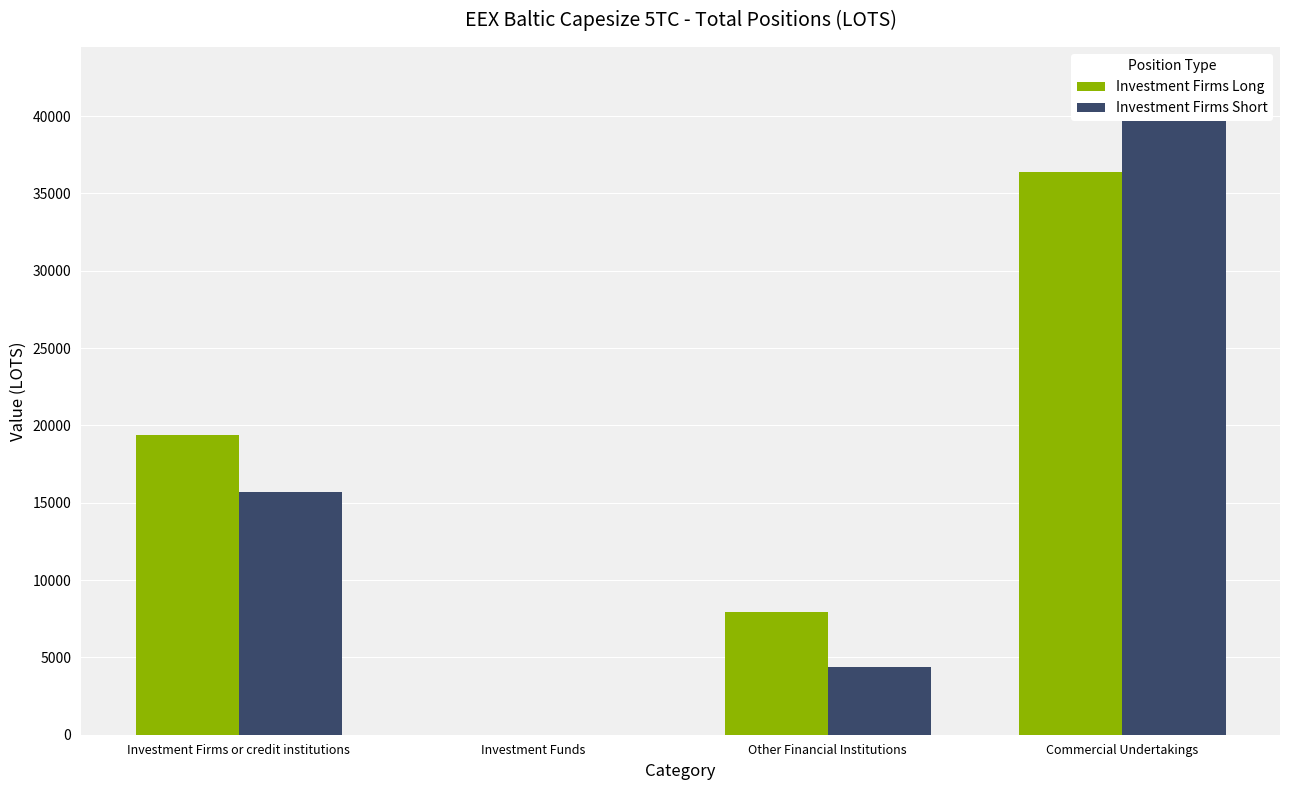

Reading right to left, extract all data points from this chart.

Investment Firms Long: Commercial Undertakings=36398.7	Other Financial Institutions=7947.8	Investment Funds=0.0	Investment Firms or credit institutions=19349.9
Investment Firms Short: Commercial Undertakings=42345.8	Other Financial Institutions=4407.0	Investment Funds=0.0	Investment Firms or credit institutions=15704.0